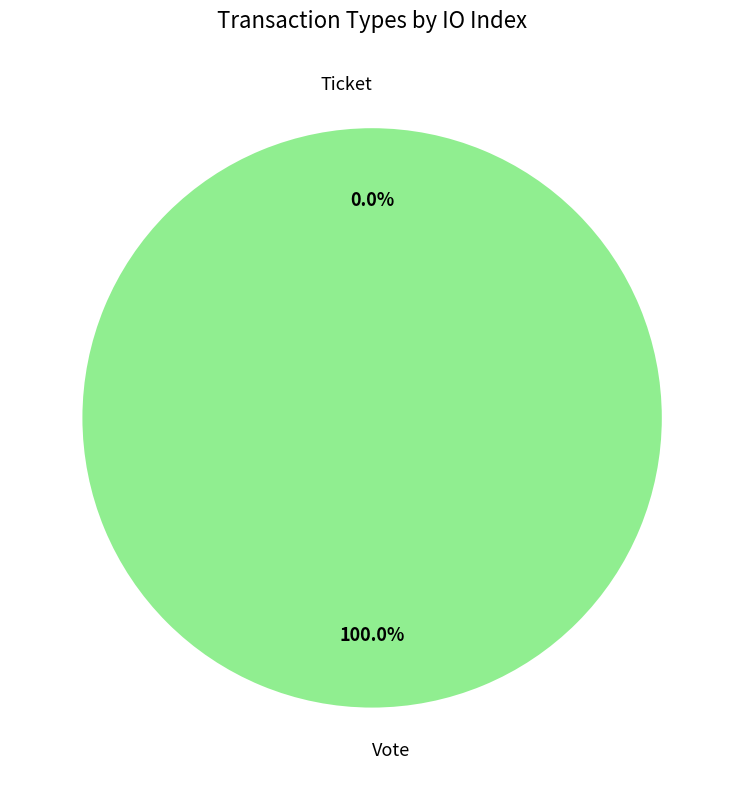

Which category accounts for the majority?

Vote